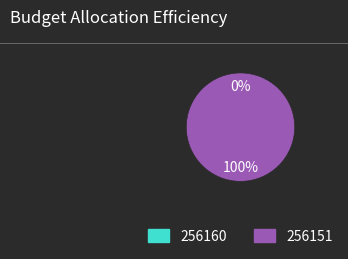

The 256151 slice represents 99% of the pie. True or false?

False